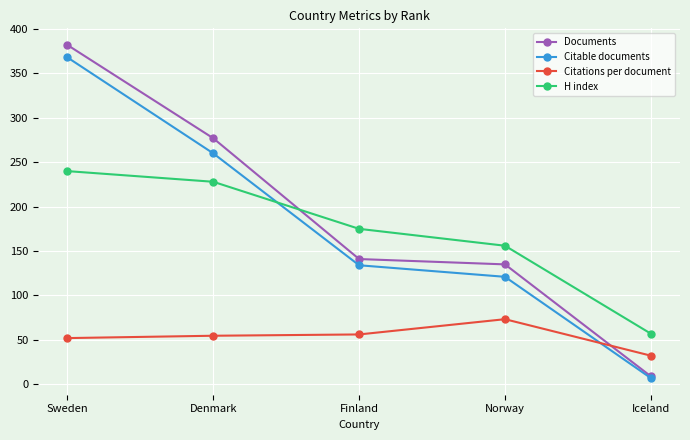

What is the difference between the second highest and minimum values in the H index series?

171.0